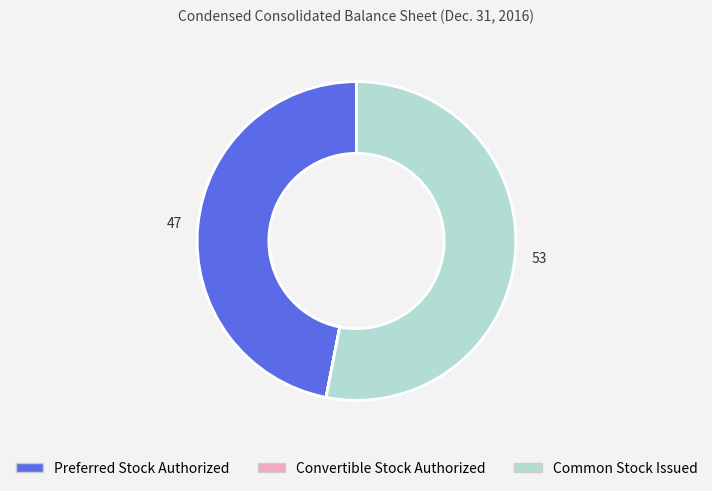

What is the largest slice in the pie chart?

Common Stock Issued